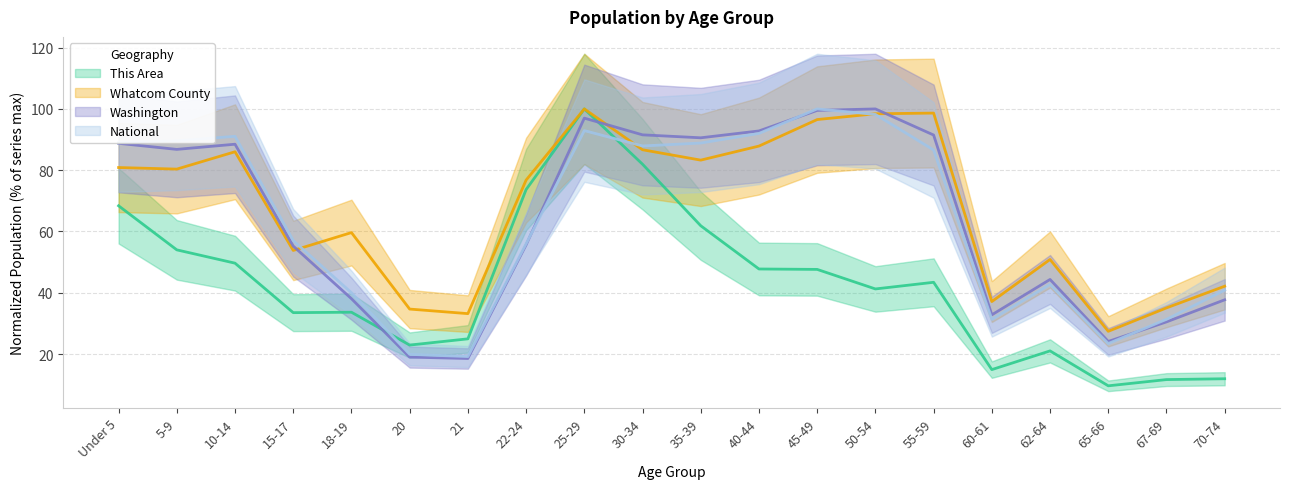

Is it true that This Area equals 47.6 at 45-49?

True